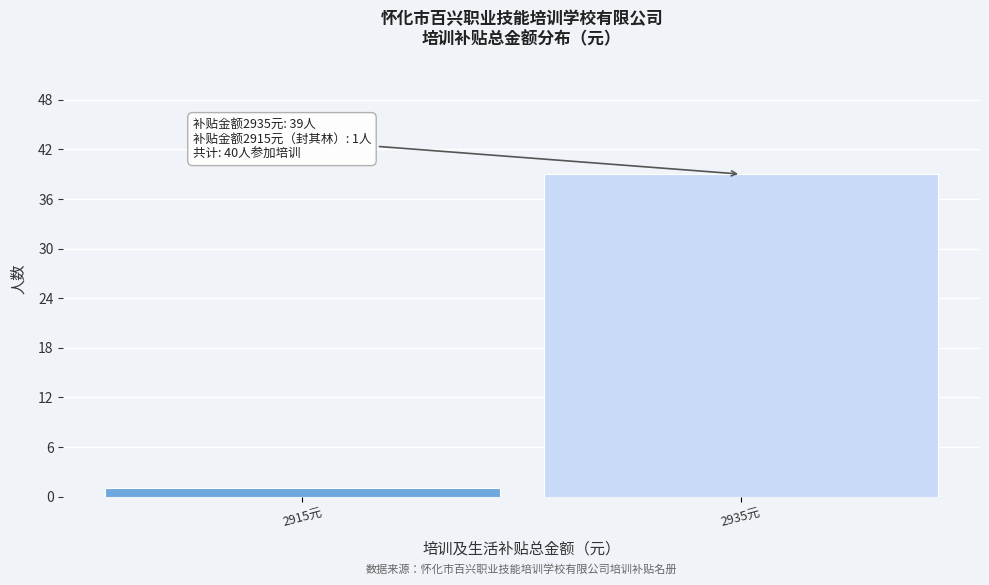

Reading left to right, list all the values displayed in this chart.

2915元=1	2935元=39